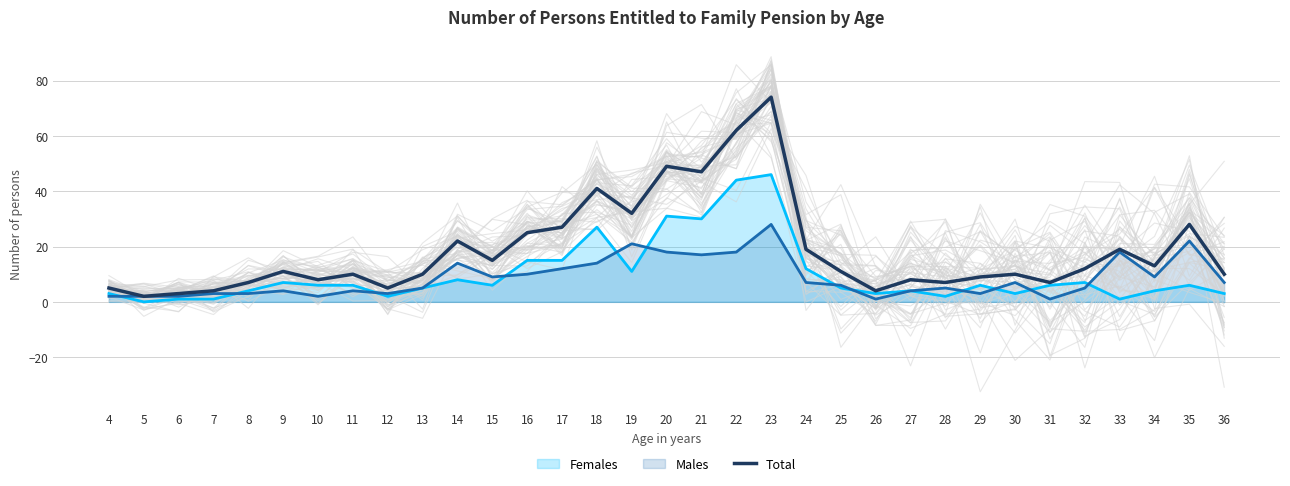

What is the greatest value displayed?

74